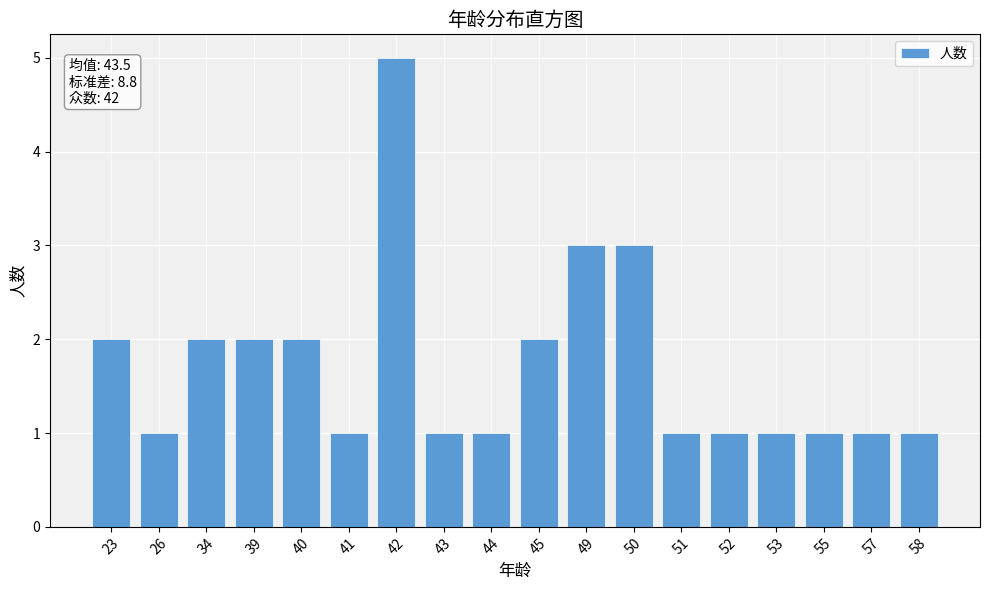

The chart shows a value of 1 at 55. True or false?

True